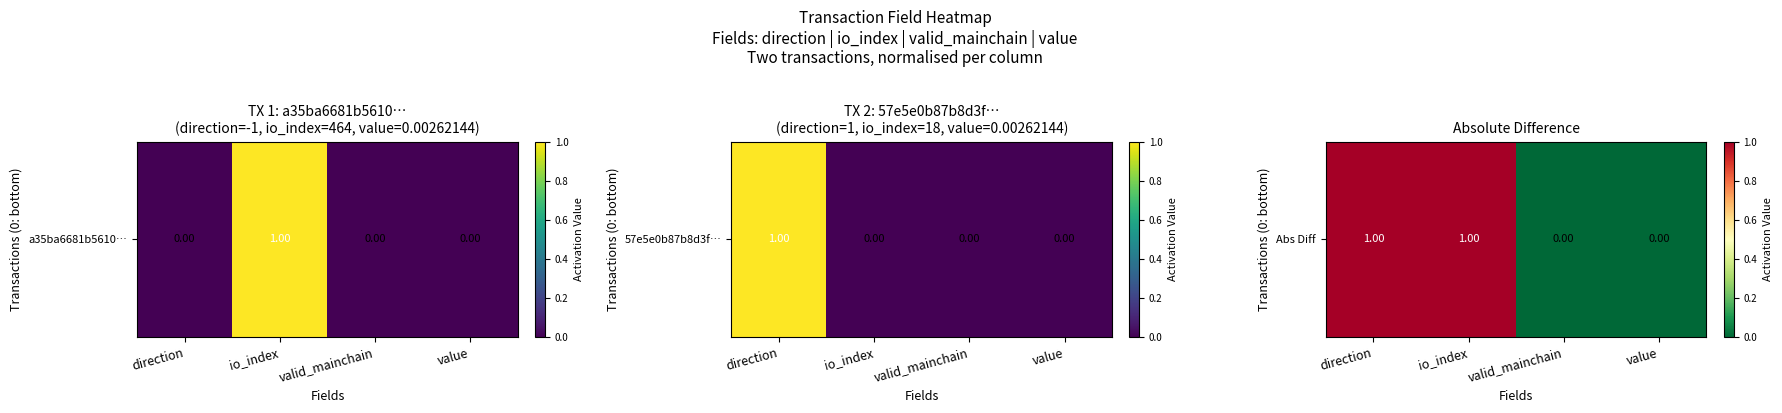

The chart shows a value of 0 at value. True or false?

False